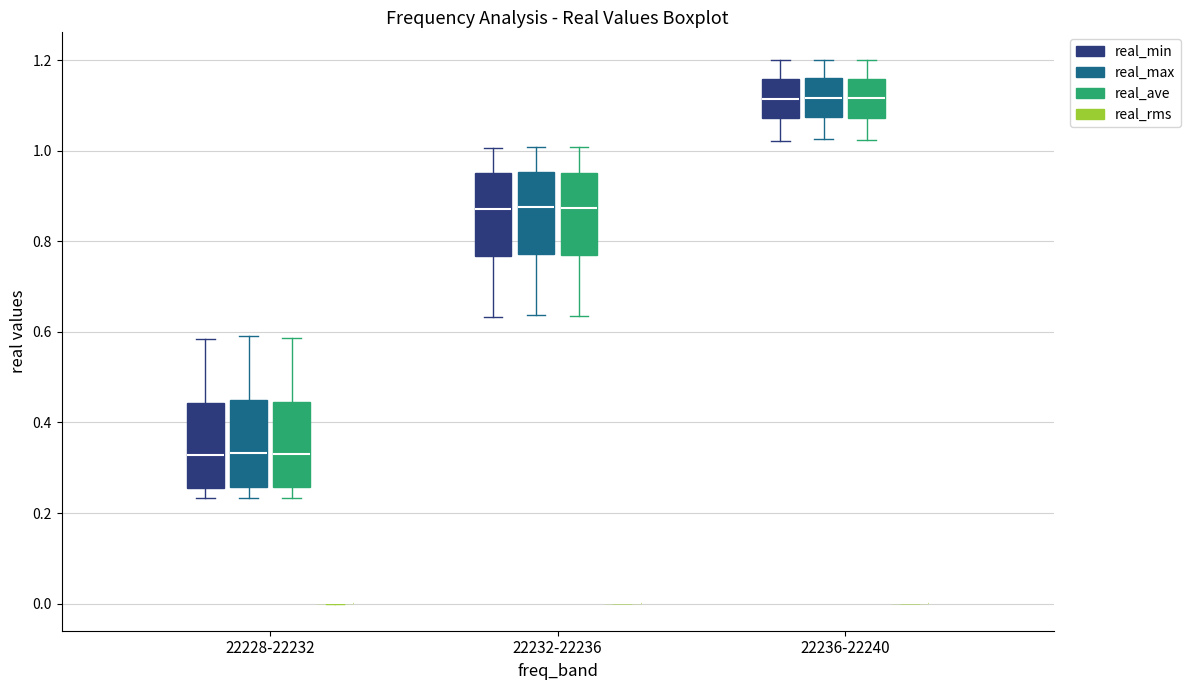

Reading left to right, read every box against the y-axis: the position of its median line, the range the box covers, and the ends of its whiskers. The values are not printed on the chart, so give them approximately, as read against the axis.

22228-22232 (real_min): median 0.32, box 0.26 to 0.44, whiskers 0.24 to 0.58
22228-22232 (real_max): median 0.34, box 0.26 to 0.44, whiskers 0.24 to 0.60
22228-22232 (real_ave): median 0.32, box 0.26 to 0.44, whiskers 0.24 to 0.58
22228-22232 (real_rms): box collapsed to a line at 0.00, whiskers 0.00 to 0.00
22232-22236 (real_min): median 0.88, box 0.76 to 0.96, whiskers 0.64 to 1.00
22232-22236 (real_max): median 0.88, box 0.78 to 0.96, whiskers 0.64 to 1.00
22232-22236 (real_ave): median 0.88, box 0.76 to 0.96, whiskers 0.64 to 1.00
22232-22236 (real_rms): box collapsed to a line at 0.00, whiskers 0.00 to 0.00
22236-22240 (real_min): median 1.12, box 1.08 to 1.16, whiskers 1.02 to 1.20
22236-22240 (real_max): median 1.12, box 1.08 to 1.16, whiskers 1.02 to 1.20
22236-22240 (real_ave): median 1.12, box 1.08 to 1.16, whiskers 1.02 to 1.20
22236-22240 (real_rms): box collapsed to a line at 0.00, whiskers 0.00 to 0.00